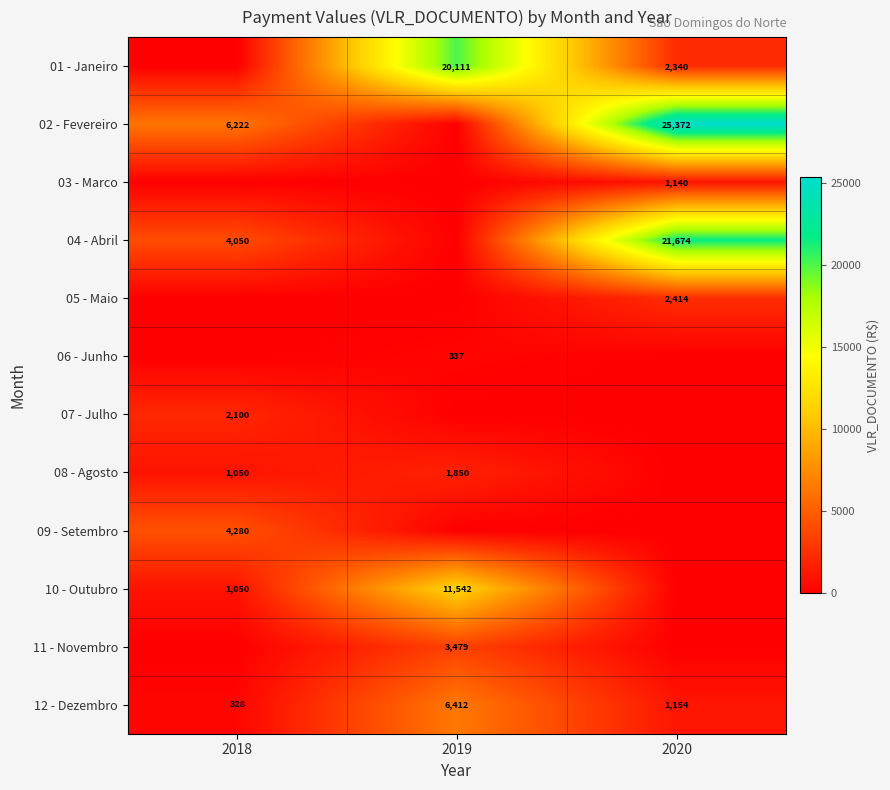

What is the difference between the highest and lowest values at 2019?

20110.6